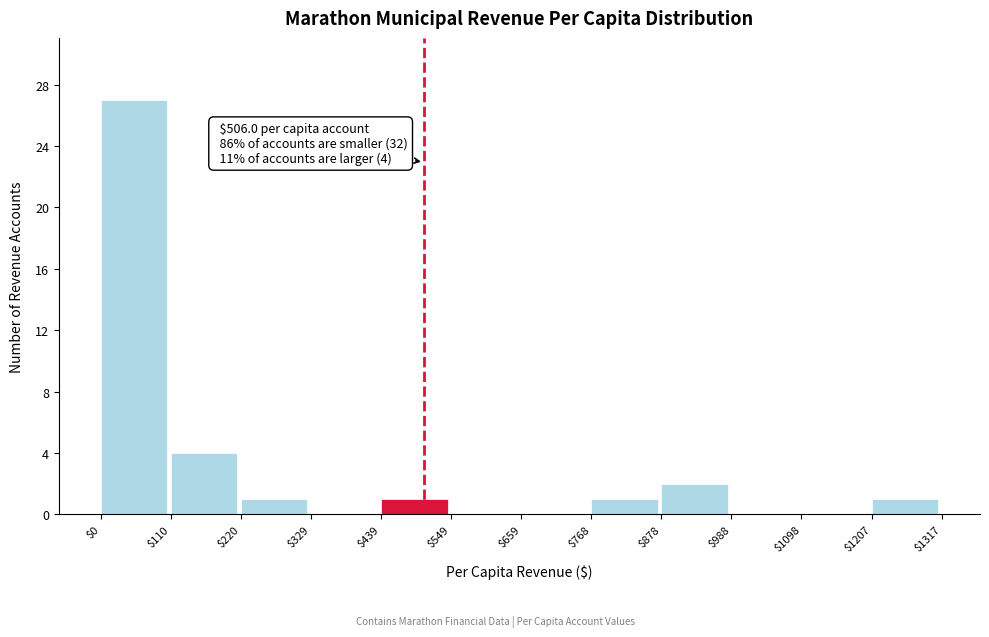

Which range on the x-axis has the tallest bar?

$0 to $110